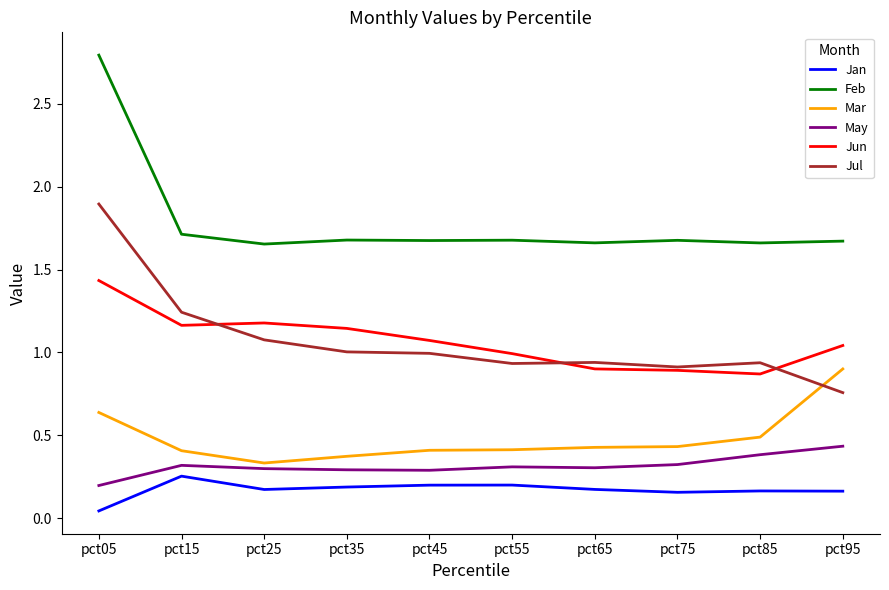

The value of Jul at pct25 is 1.1. True or false?

True